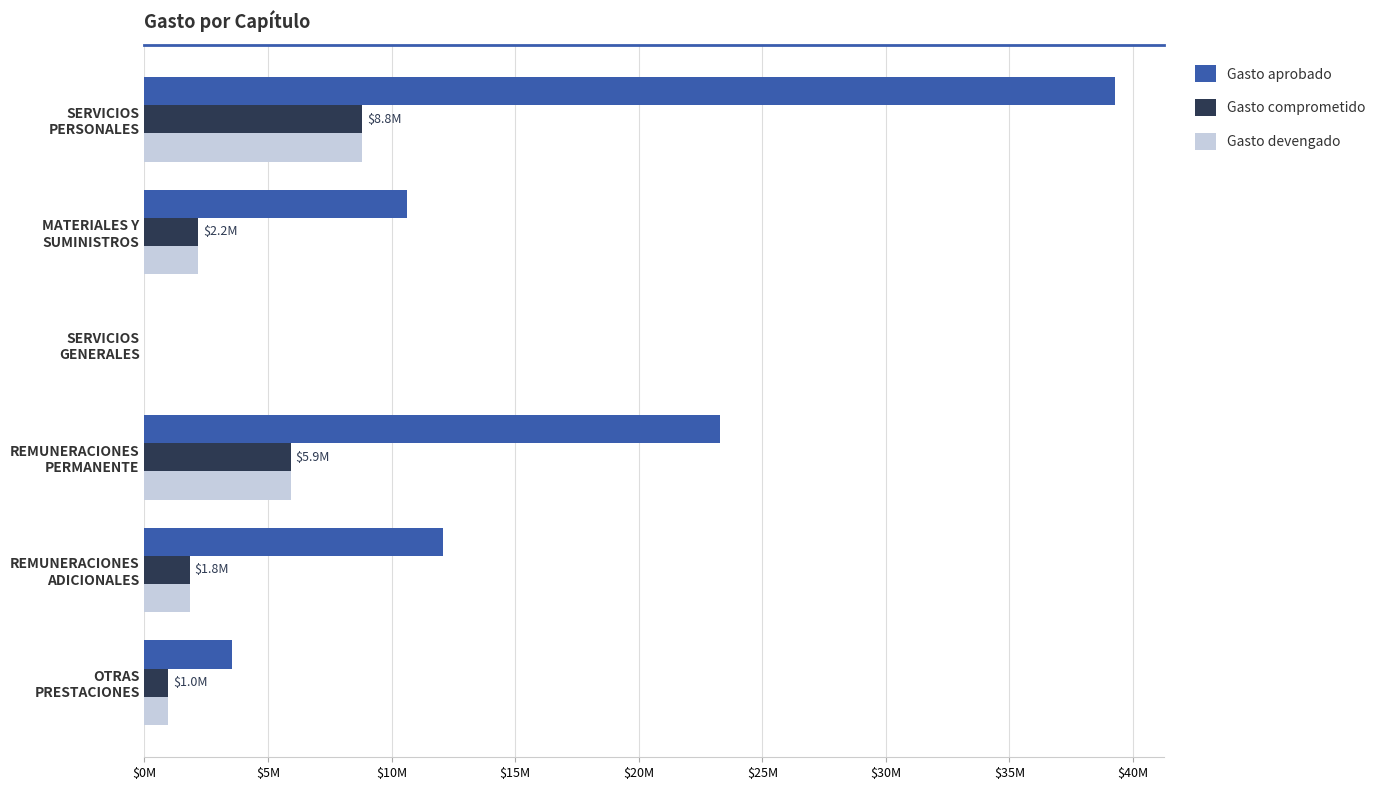

What are all the series names shown in the legend?

Gasto aprobado, Gasto comprometido, Gasto devengado